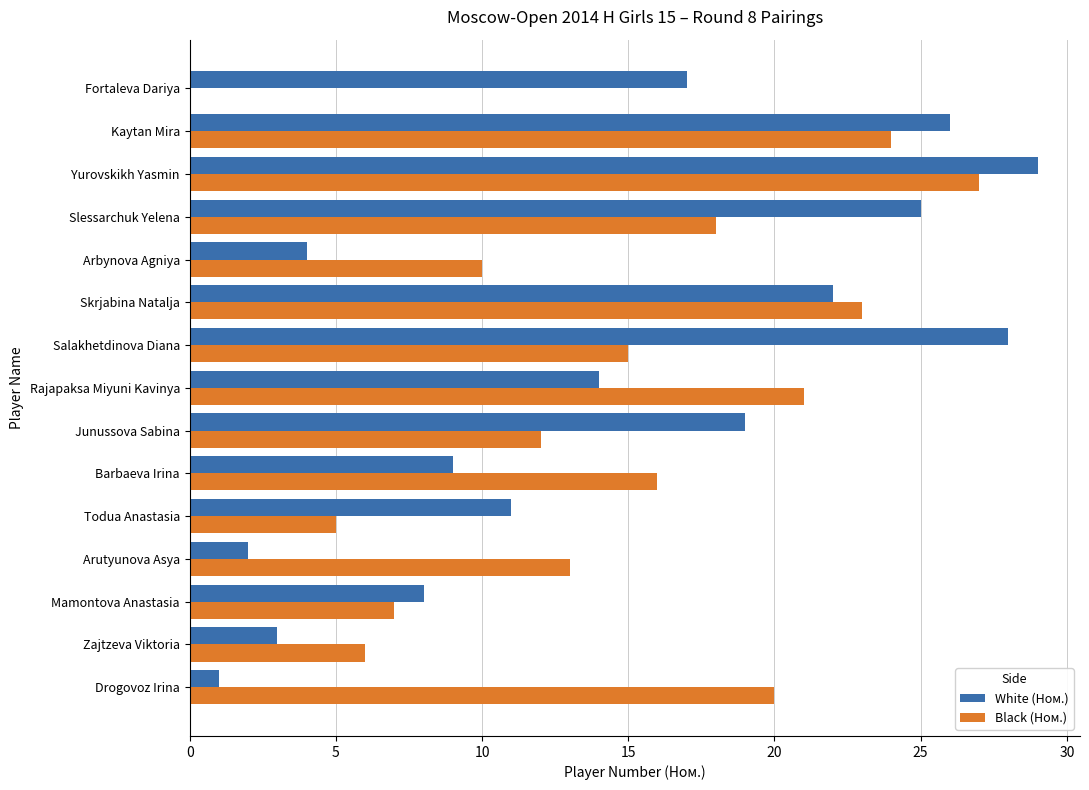

What is the total value across all series at Drogovoz Irina?

21